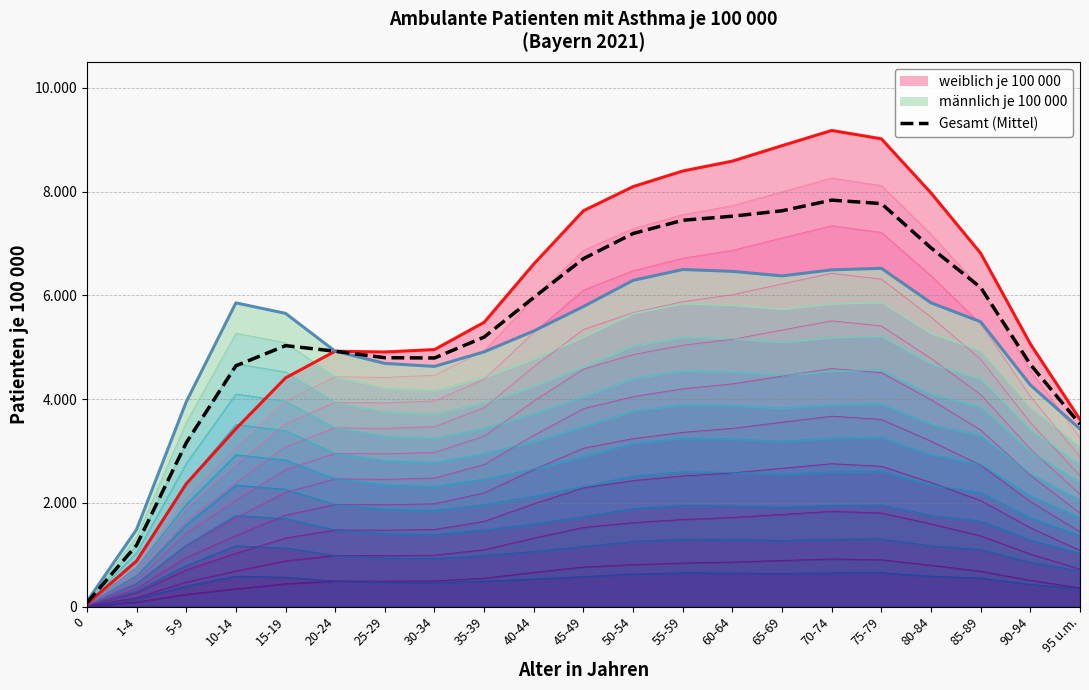

The chart shows a value of 4799.0 at 25-29. True or false?

True